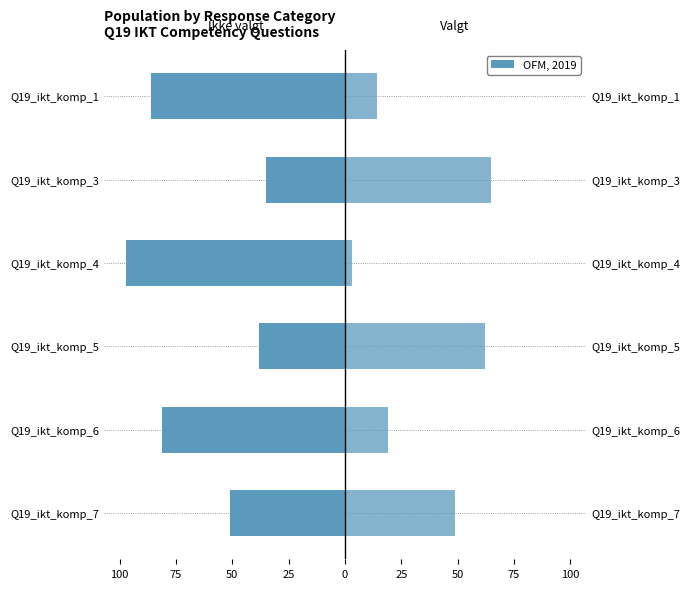

What is the minimum value for Ikke valgt?

-97